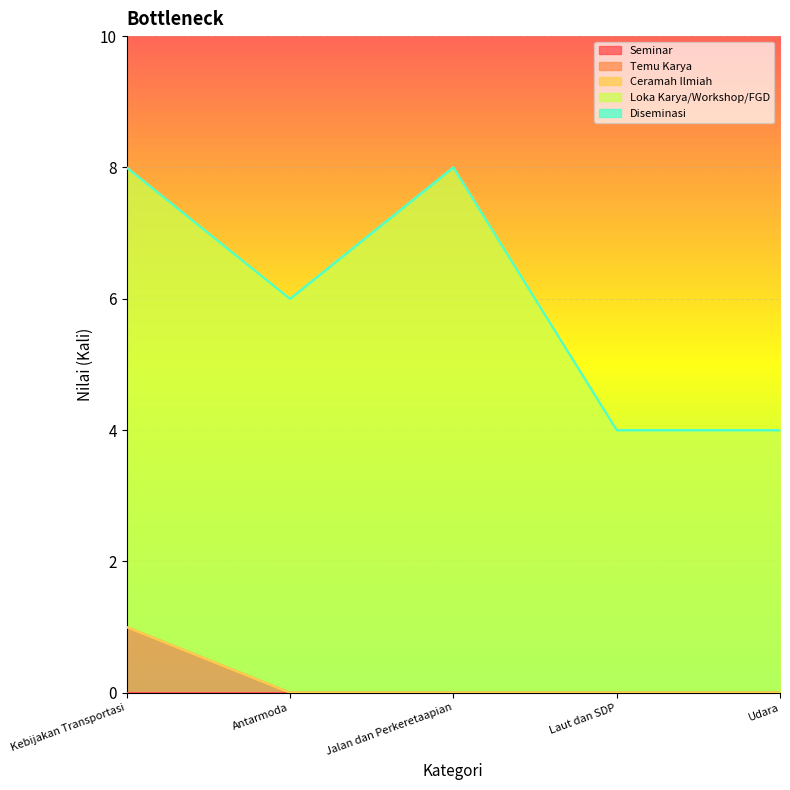

What is the label of the 1st point from the left?

Kebijakan Transportasi